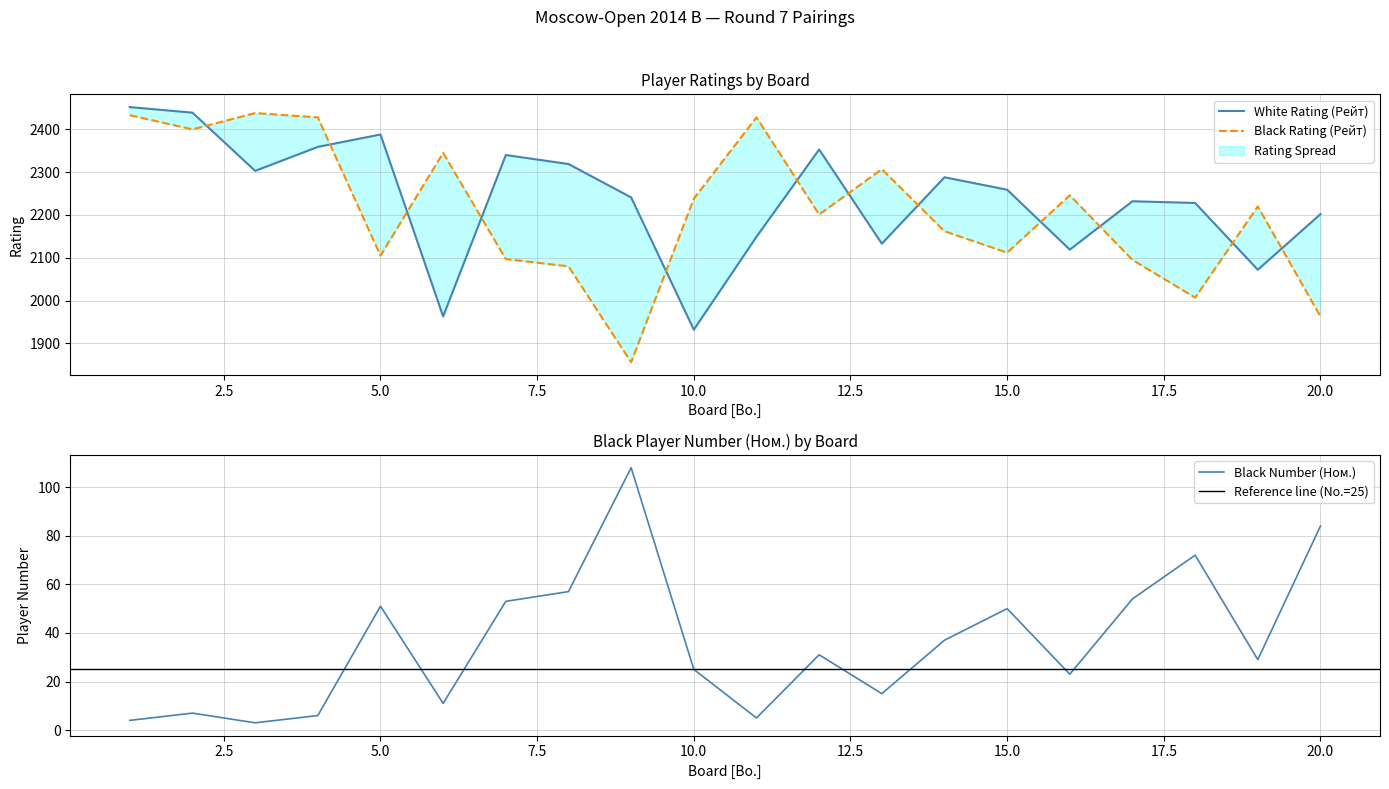

How many values in the White Rating (Рейт) series are below 2259?

10